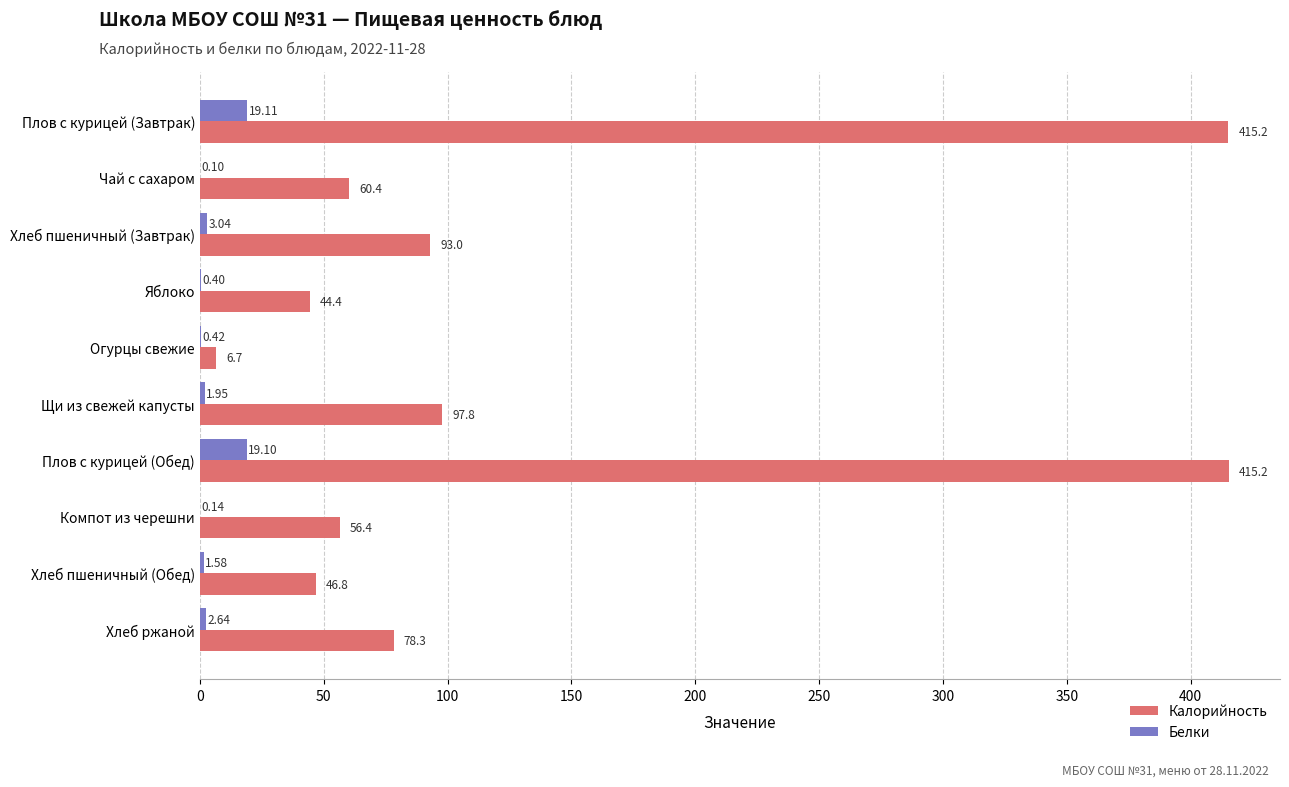

Count the number of data series in this chart.

2